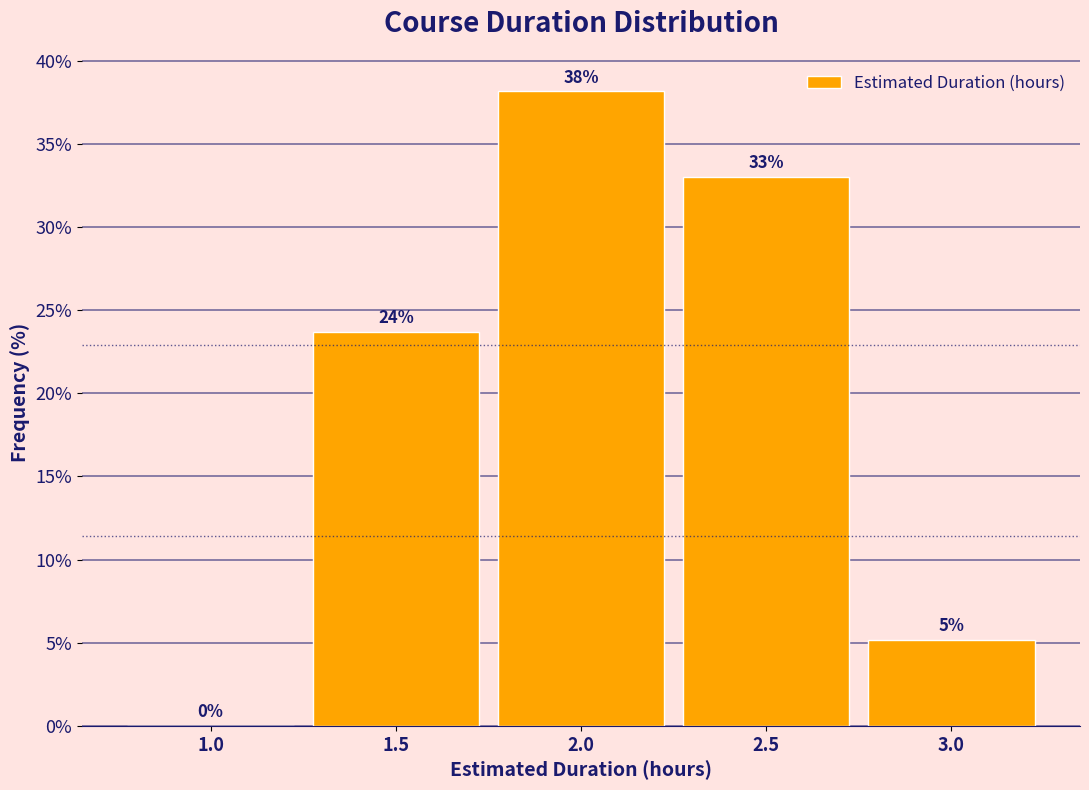

At which label does the data first exceed 23?

1.5